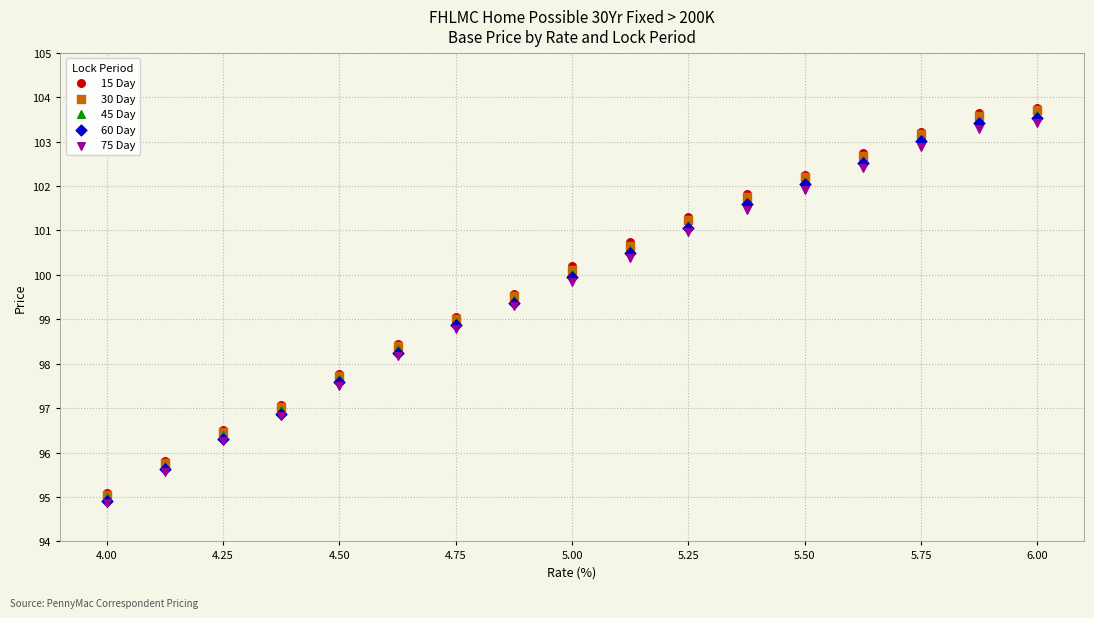

What are all the series names shown in the legend?

15 Day, 30 Day, 45 Day, 60 Day, 75 Day